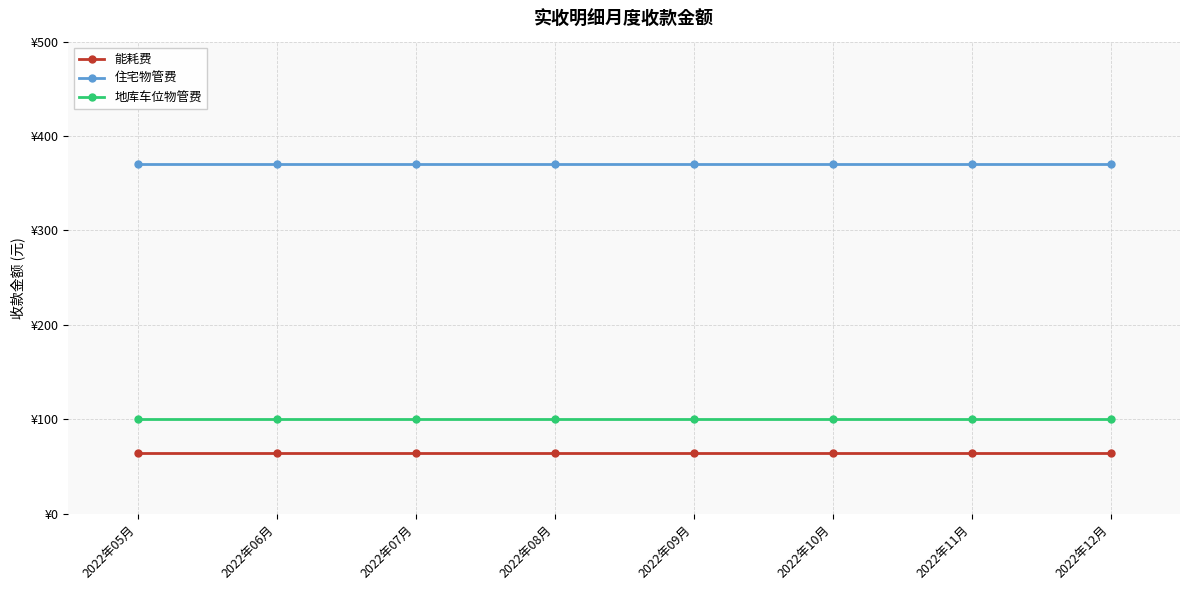

What are all the series names shown in the legend?

能耗费, 住宅物管费, 地库车位物管费